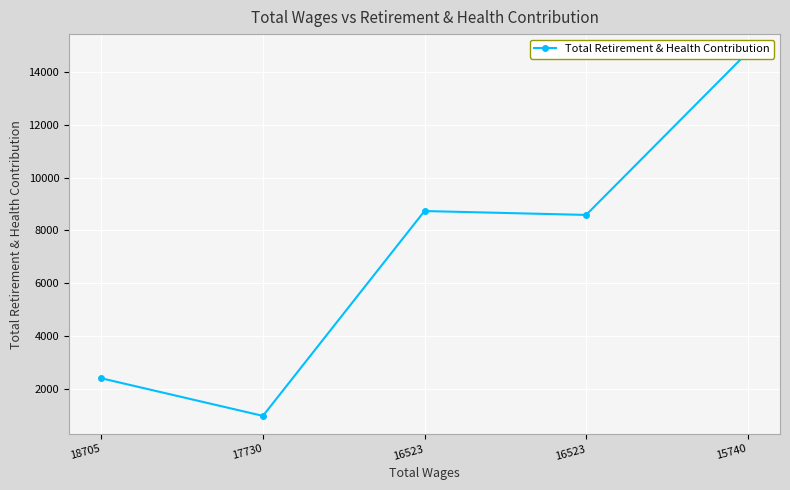

How many values are below 8589?

2